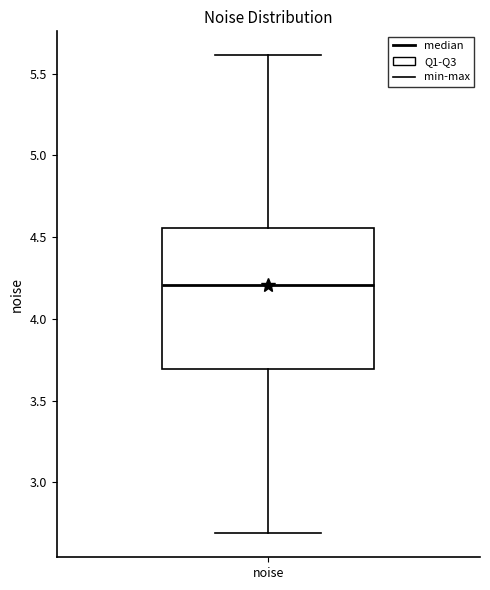

Where does the median line of the box for noise sit on the y-axis? The values are not printed on the chart, so give them approximately, as read against the axis.

4.20